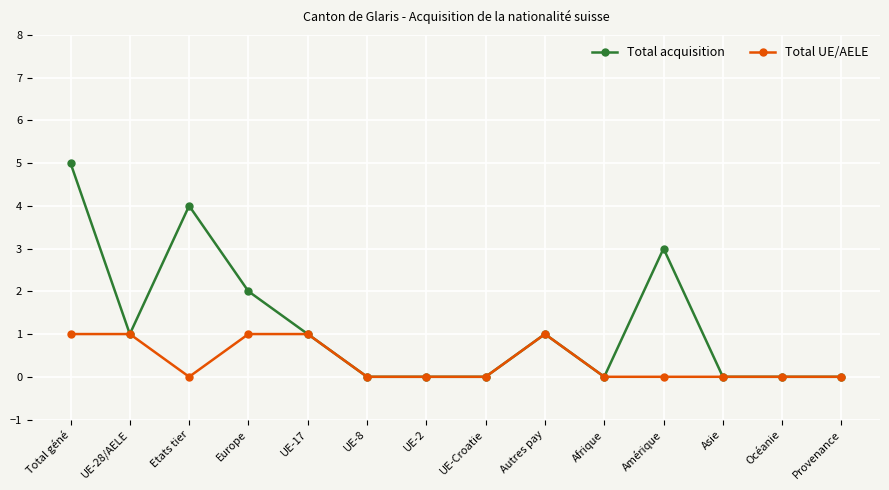

What value does the Total UE/AELE series have at UE-17?

1